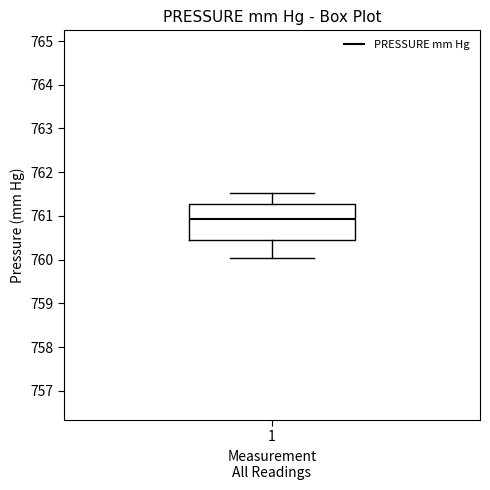

Transcribe this box plot: give where the median line is, the range the box spans, and where the two whiskers end, as read against the y-axis. The values are not printed on the chart, so give them approximately, as read against the axis.

median 760.9, box 760.4 to 761.3, whiskers 760.0 to 761.5